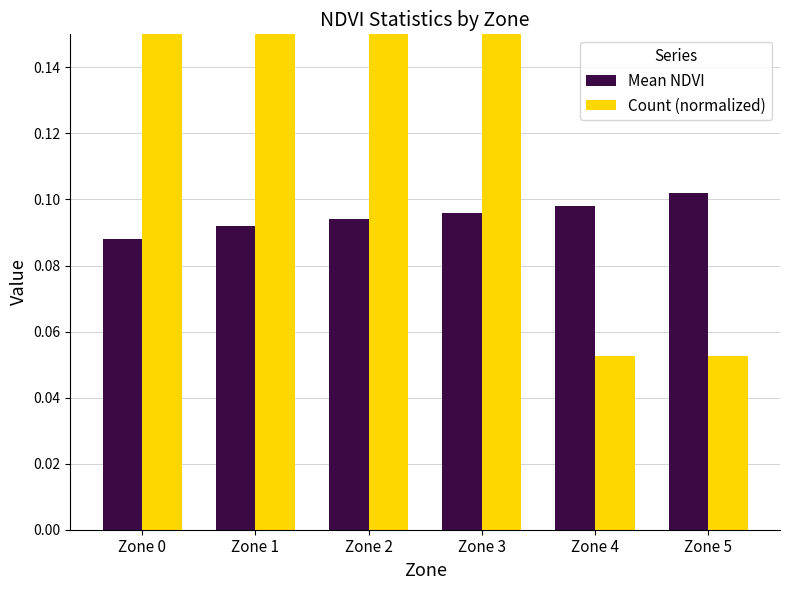

What is the smallest value displayed?

0.1